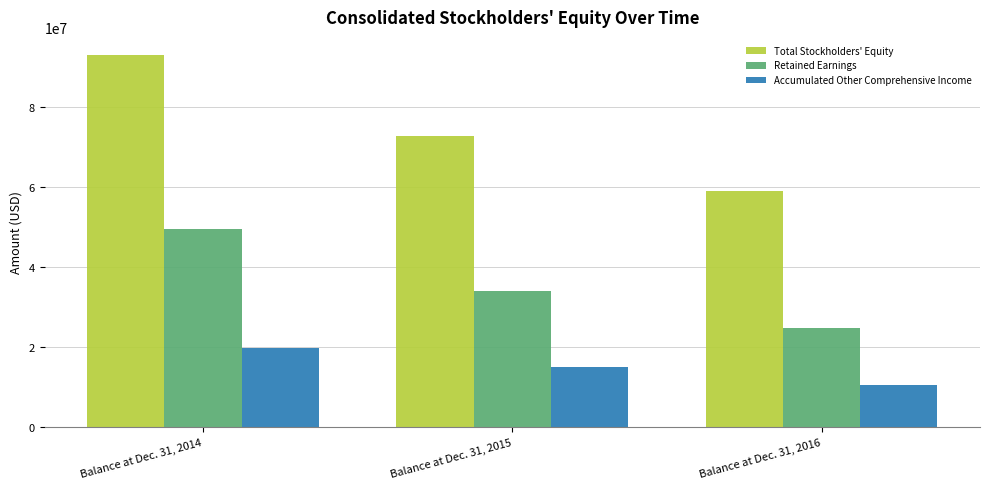

What is the value of the Total Stockholders' Equity bar at the 3rd from the left?

58909134